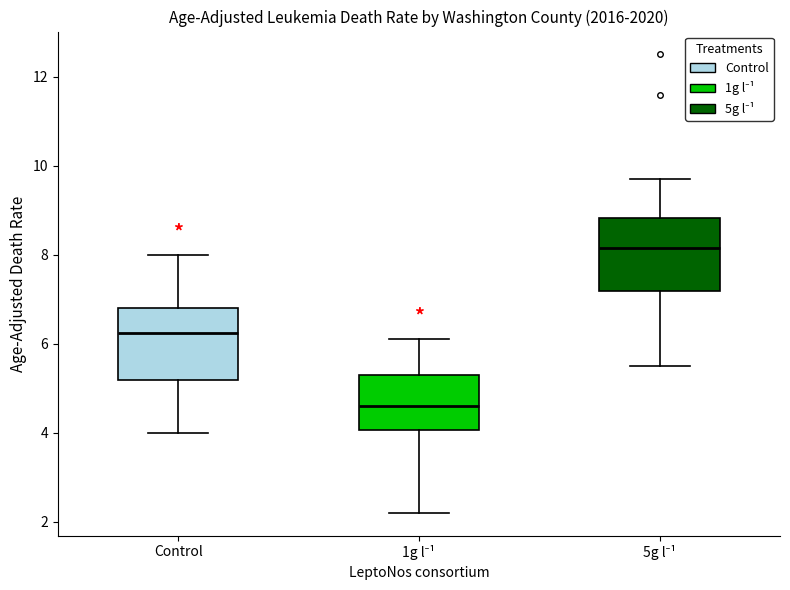

Reading left to right, transcribe this box plot: for each box, give where its median line is, the range the box spans, and where its two whiskers end, as read against the y-axis. The values are not printed on the chart, so give them approximately, as read against the axis.

Control: median 6.2, box 5.2 to 6.8, whiskers 4.0 to 8.0
1g l⁻¹: median 4.6, box 4.0 to 5.4, whiskers 2.2 to 6.2
5g l⁻¹: median 8.2, box 7.2 to 8.8, whiskers 5.6 to 9.8